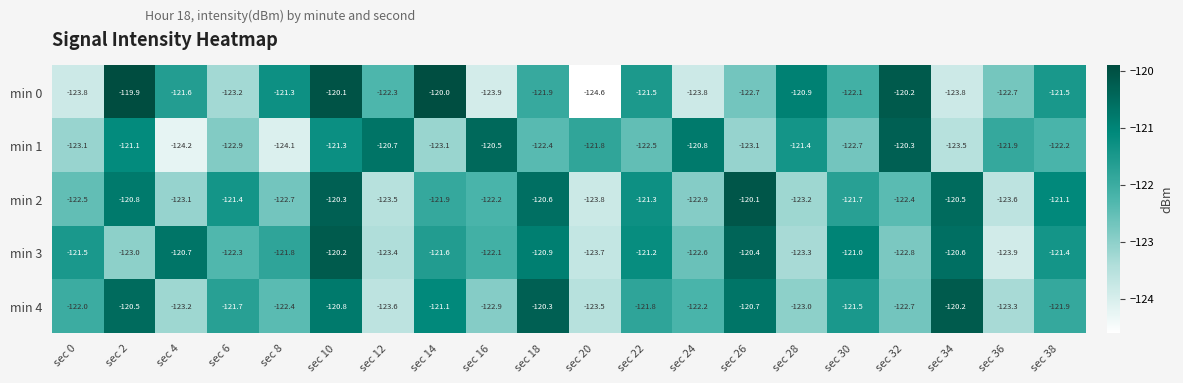

Which label corresponds to the largest value in the chart?

sec 2